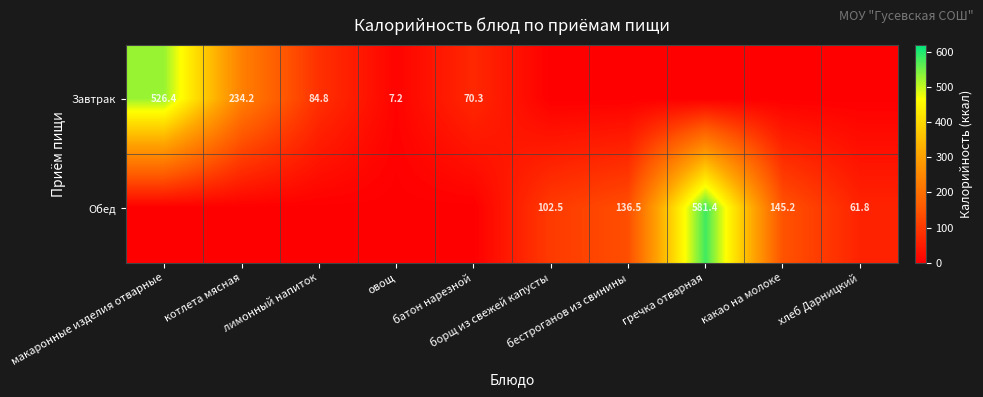

What is the difference between the highest and lowest values at гречка отварная?

581.4